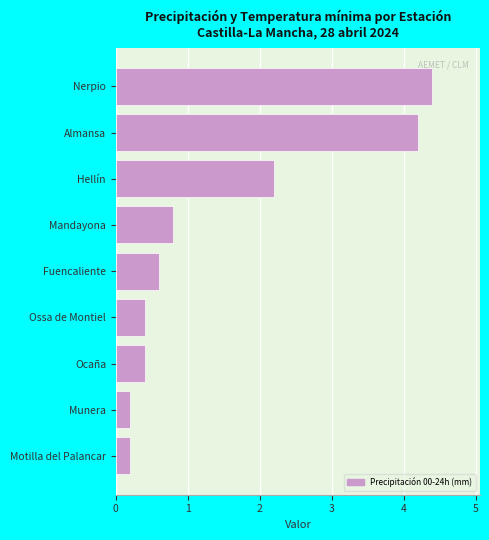

At which category does the chart reach its peak across all series?

Nerpio